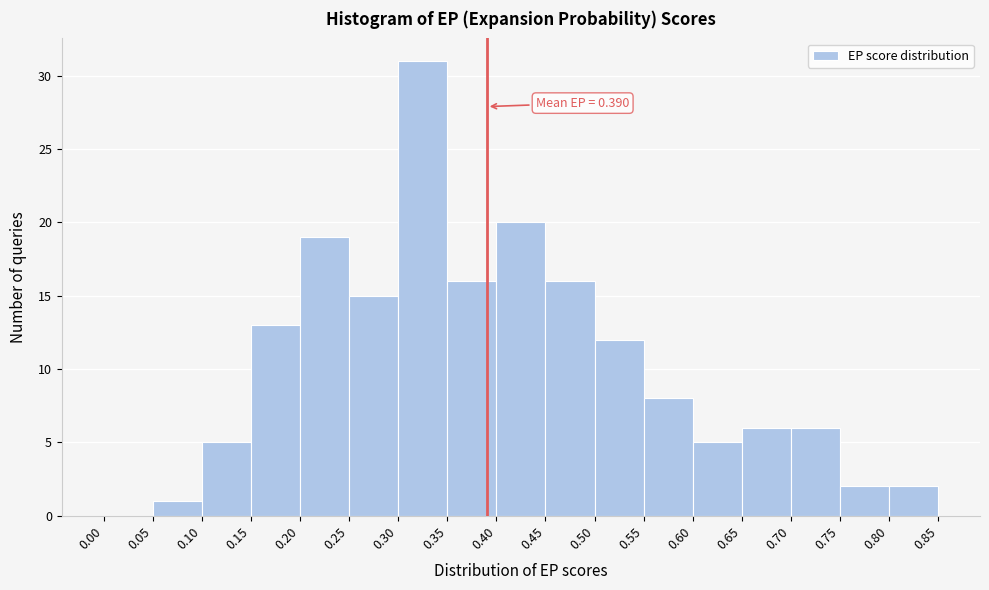

Over which range of the x-axis is the bar tallest?

0.30 to 0.35